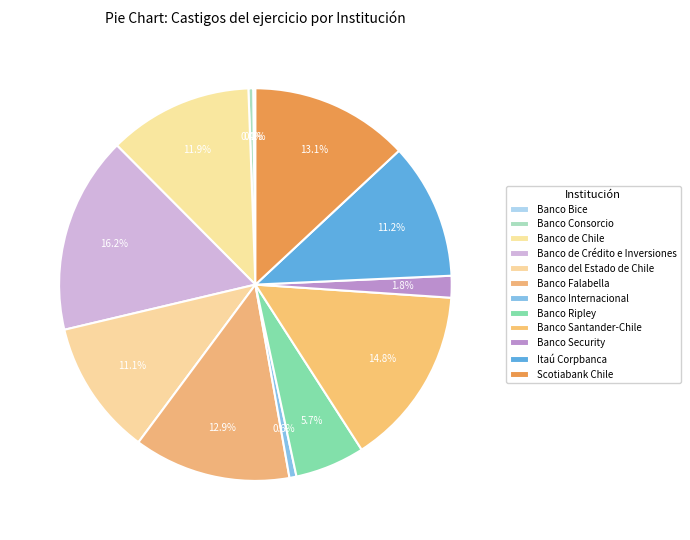

True or false: Scotiabank Chile accounts for 2% of the total.

False